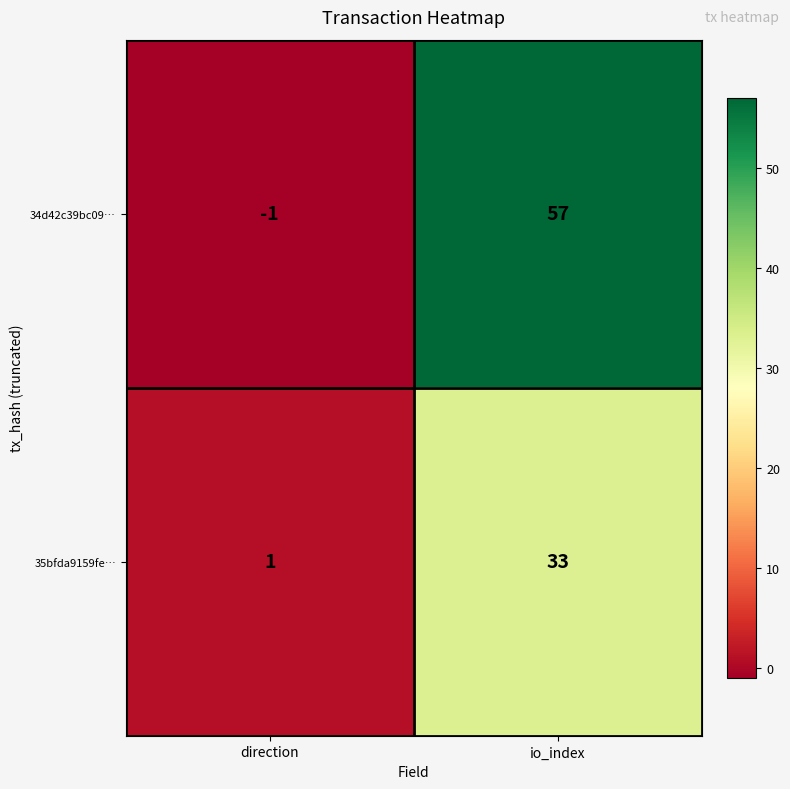

True or false: 34d42c39bc09… has a value of 57 at io_index.

True